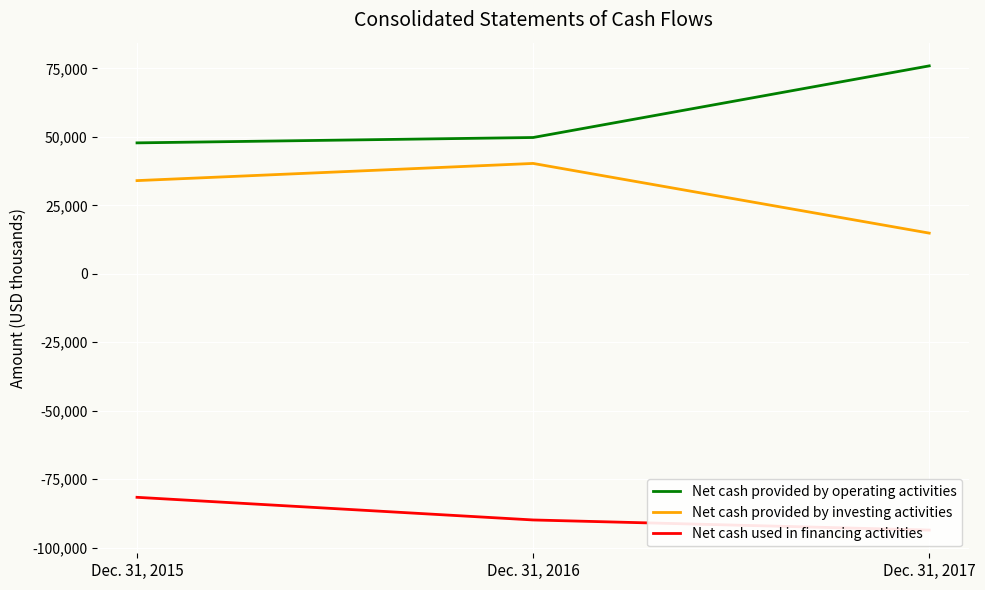

What is the value of the Net cash provided by investing activities point at the 3rd from the left?

14848